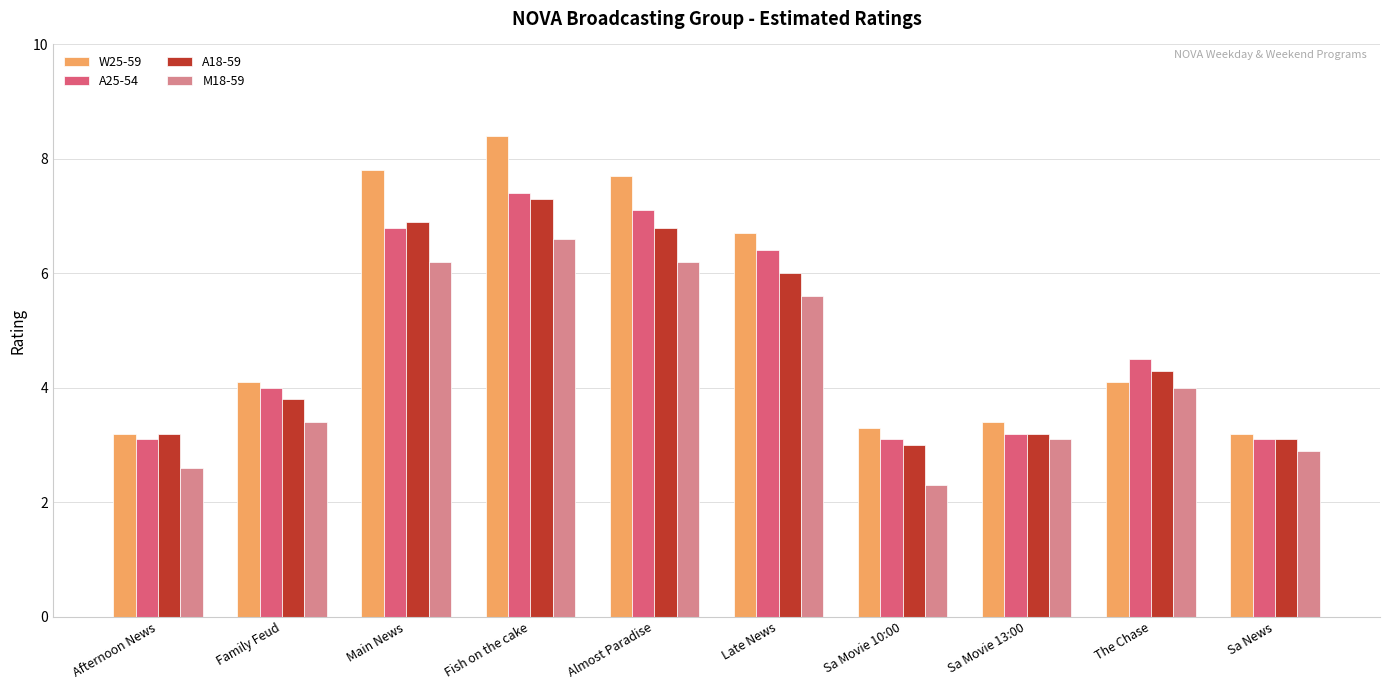

What is the sum of the M18-59 values at Sa Movie 10:00 and Sa Movie 13:00?

5.4